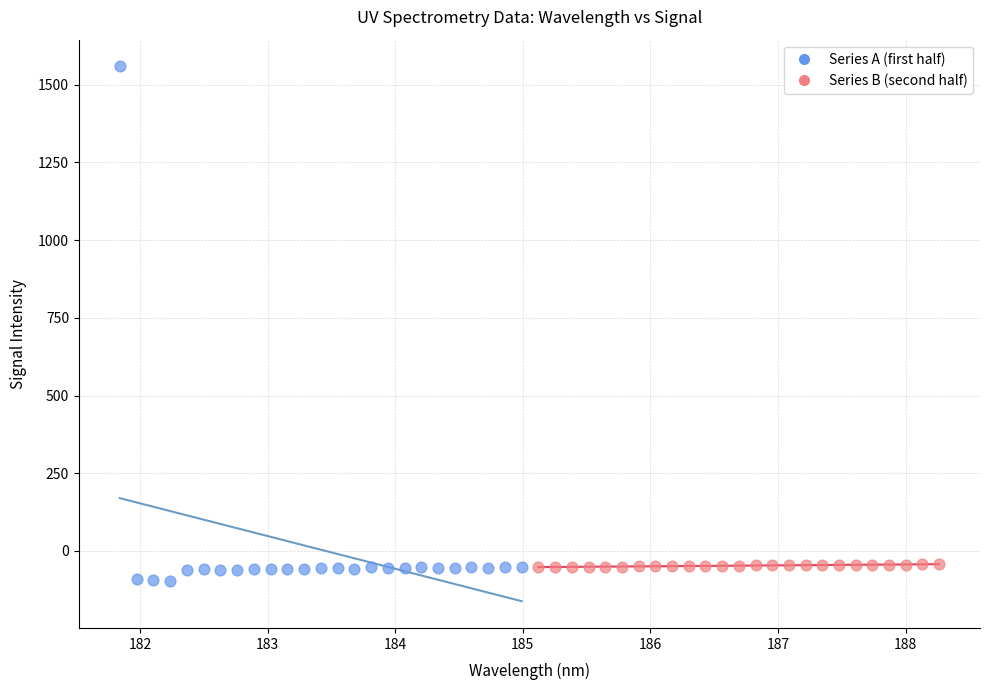

Which series has the largest Y range (max minus min)?

Series A (first half)